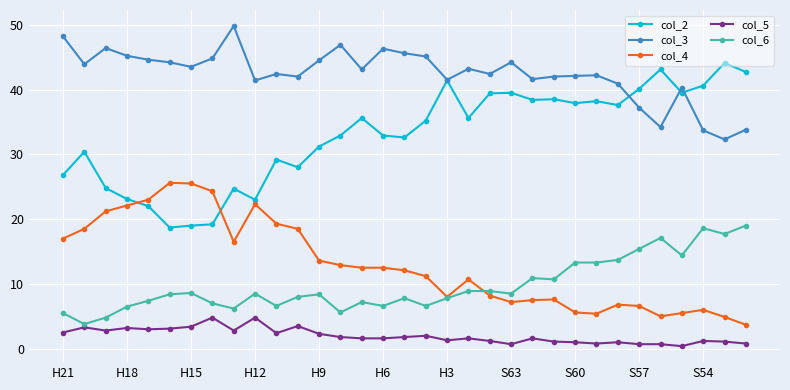

Which series ends up on top after the final intersection of col_2 and col_4?

col_2